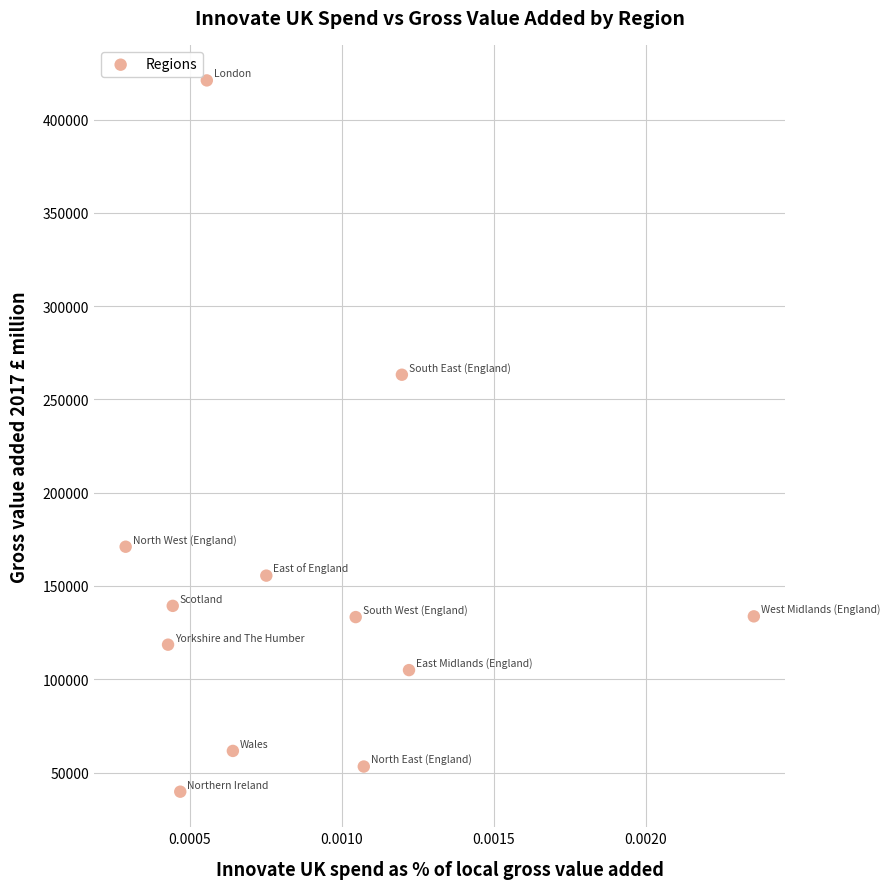

What is the average Y value?

149595